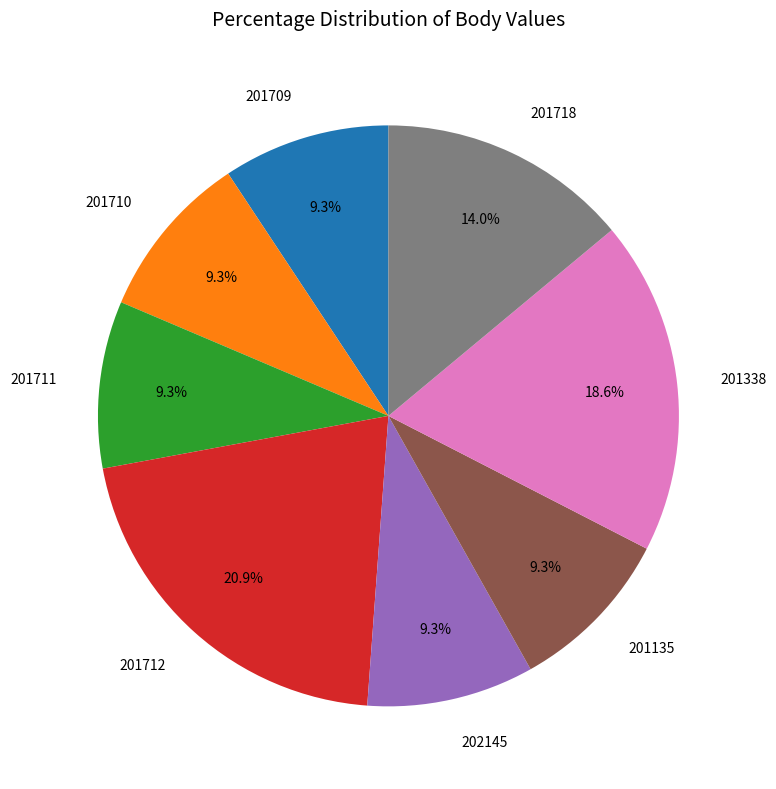

Does any single category account for the majority?

No